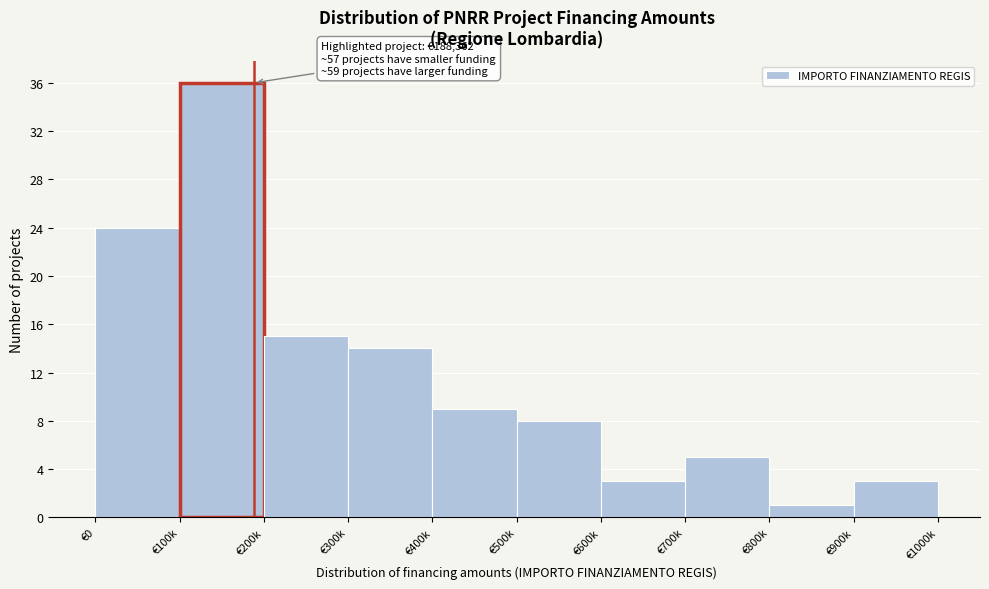

Reading left to right, list all the values displayed in this chart.

€0=24	€100k=36	€200k=15	€300k=14	€400k=9	€500k=8	€600k=3	€700k=5	€800k=1	€900k=3